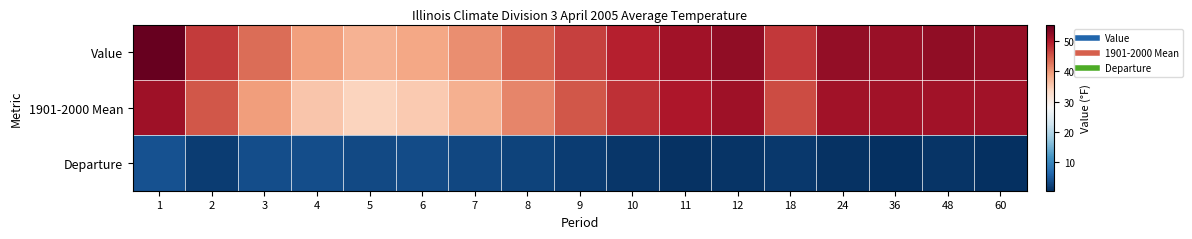

What is the total value across all series at 9?

93.8